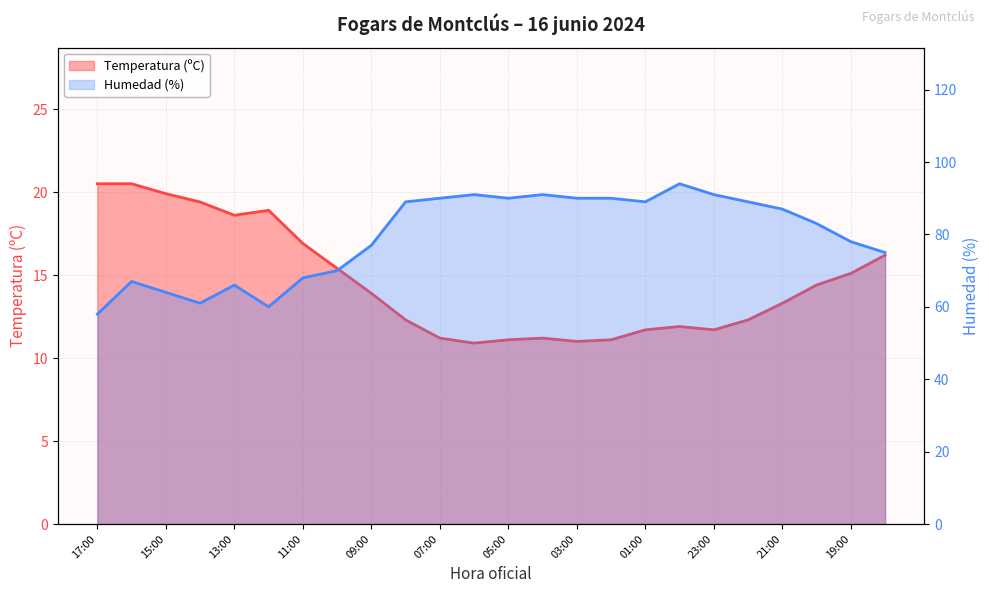

Read the Humedad (%) value at 09:00.

77.0